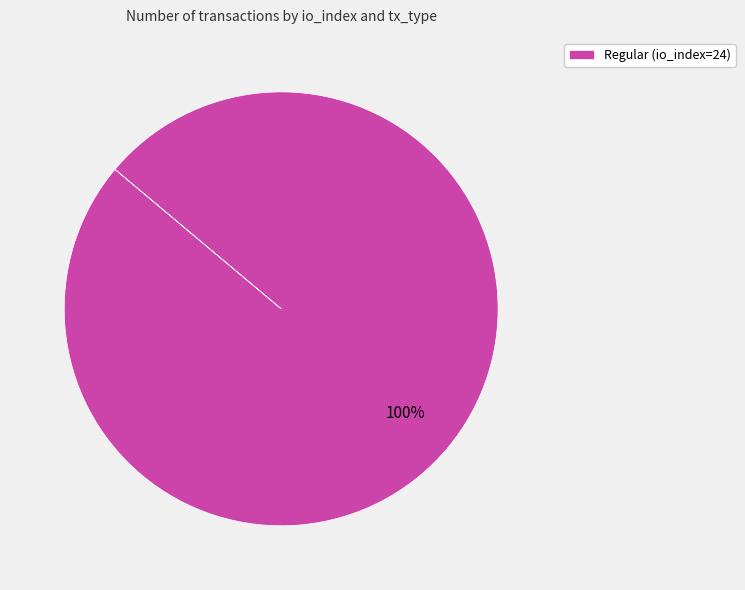

Is there a majority slice in this chart?

Yes